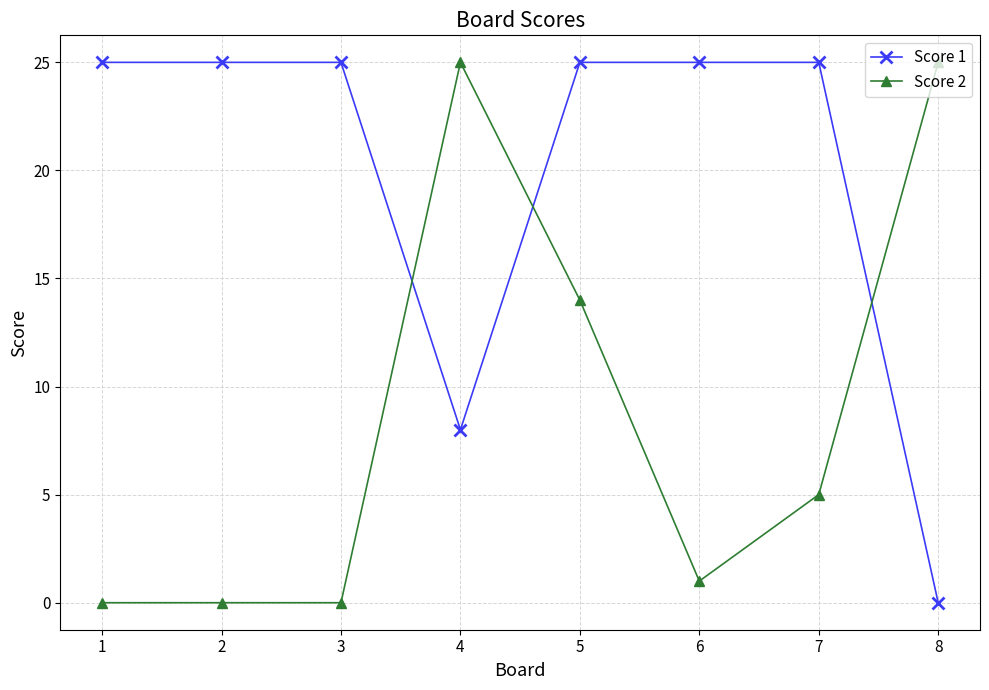

True or false: Score 1 has a value of 9 at 8.

False